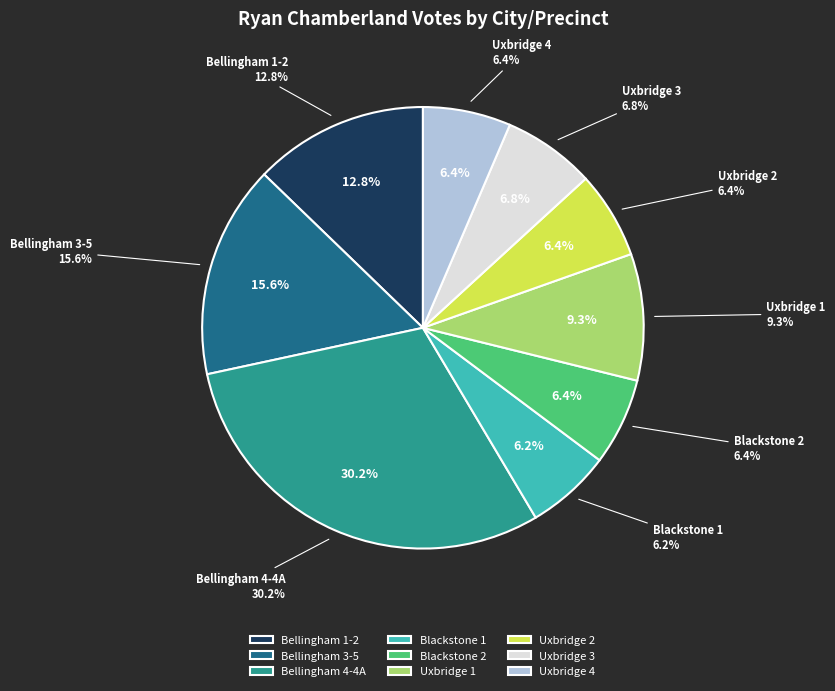

To the nearest percent, what is the difference between the largest and smallest slice percentages?

24%